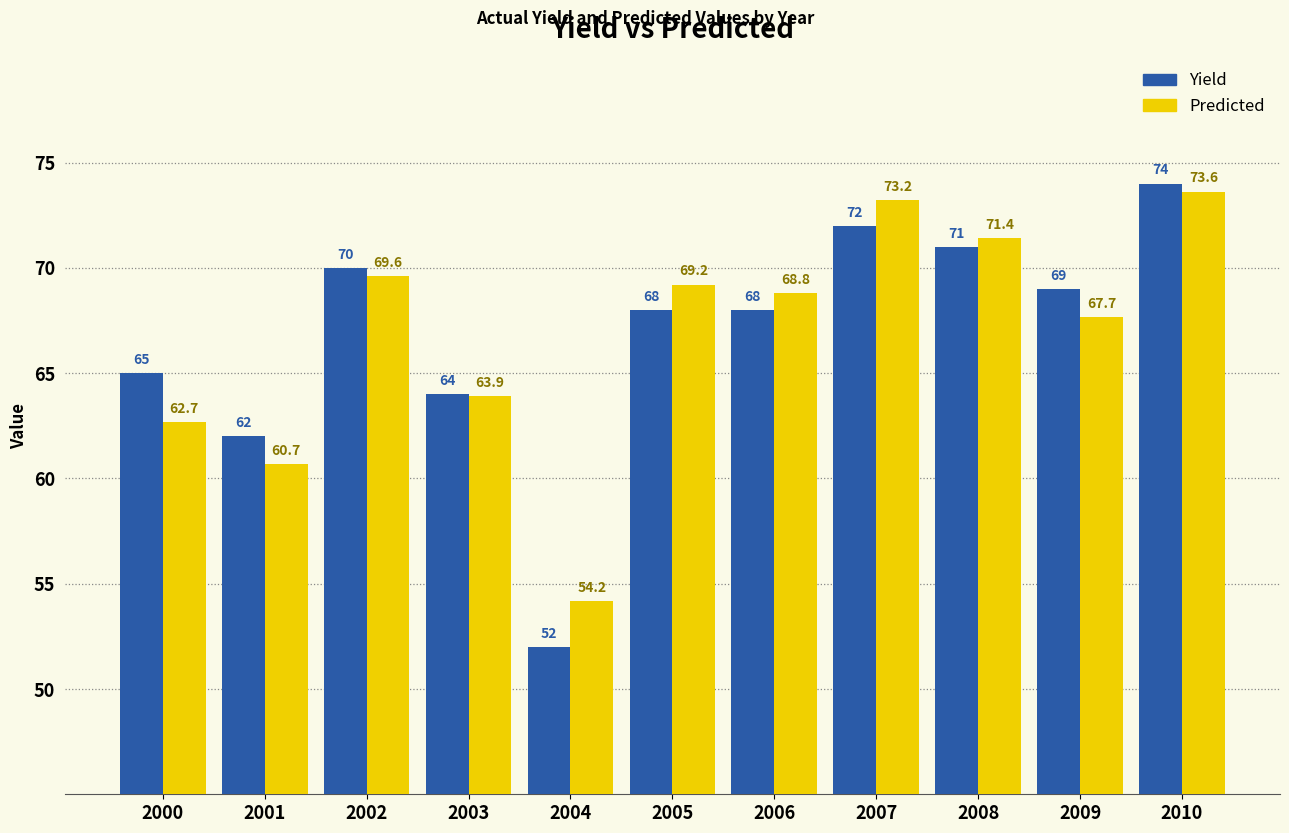

How many groups of bars are there?

11